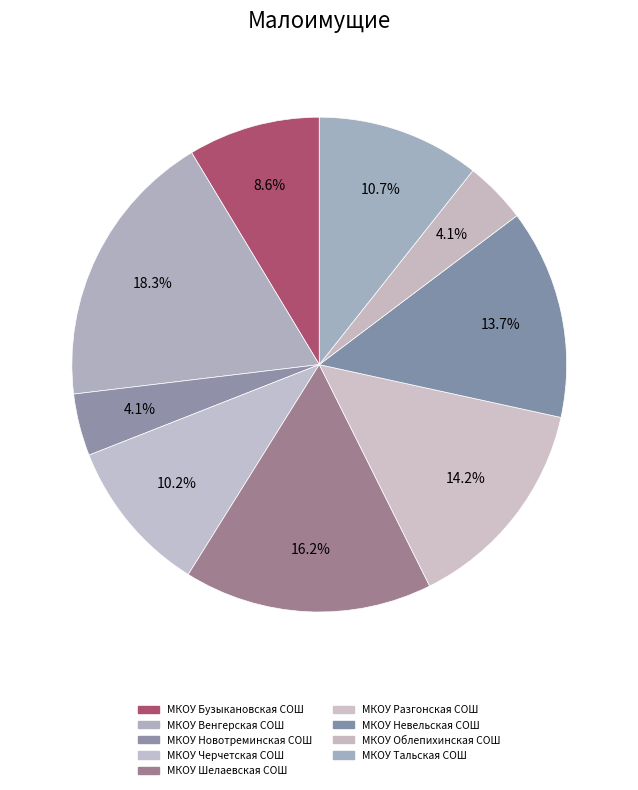

To the nearest percent, what portion does МКОУ Тальская СОШ represent?

11%